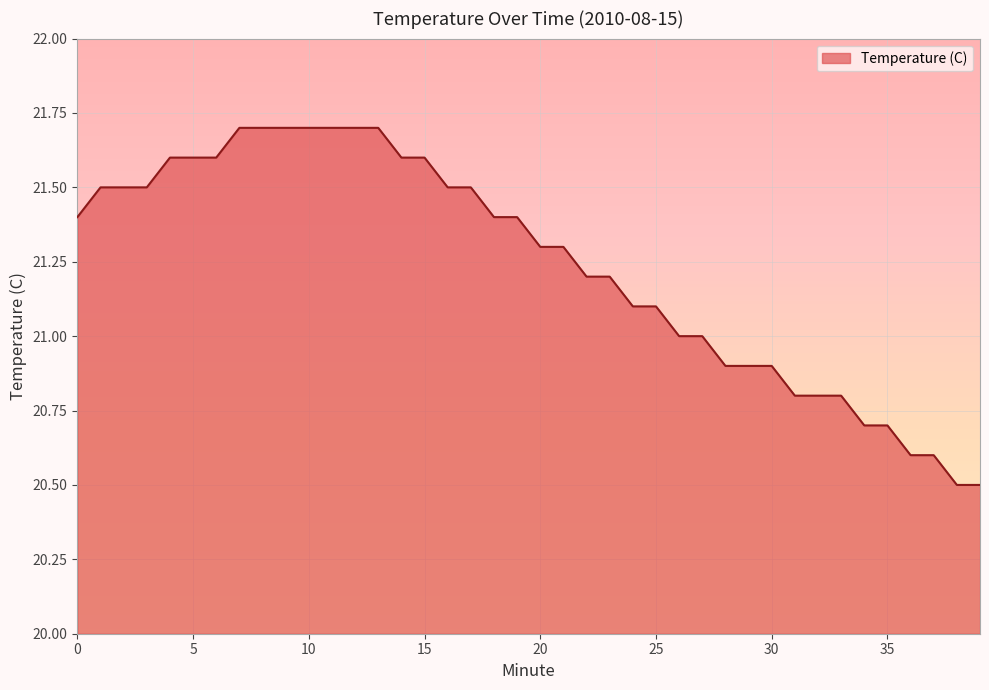

What is the smallest value displayed?

20.5